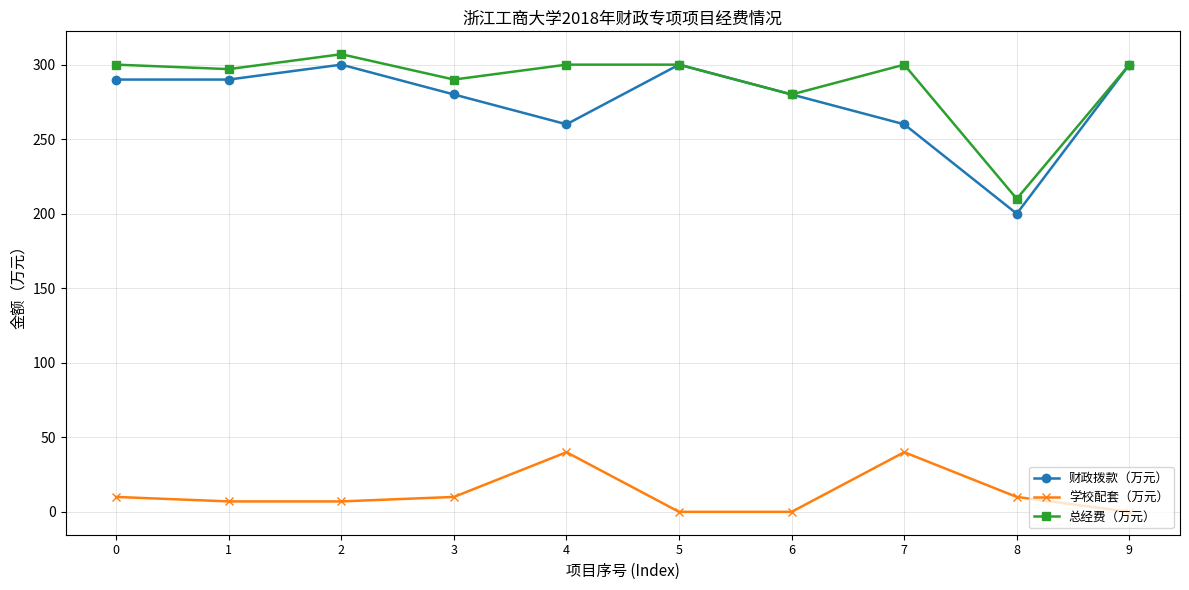

Reading left to right, what are all the values shown in this chart?

财政拨款（万元）: 0=290	1=290	2=300	3=280	4=260	5=300	6=280	7=260	8=200	9=300
学校配套（万元）: 0=10	1=7	2=7	3=10	4=40	5=0	6=0	7=40	8=10	9=0
总经费（万元）: 0=300	1=297	2=307	3=290	4=300	5=300	6=280	7=300	8=210	9=300